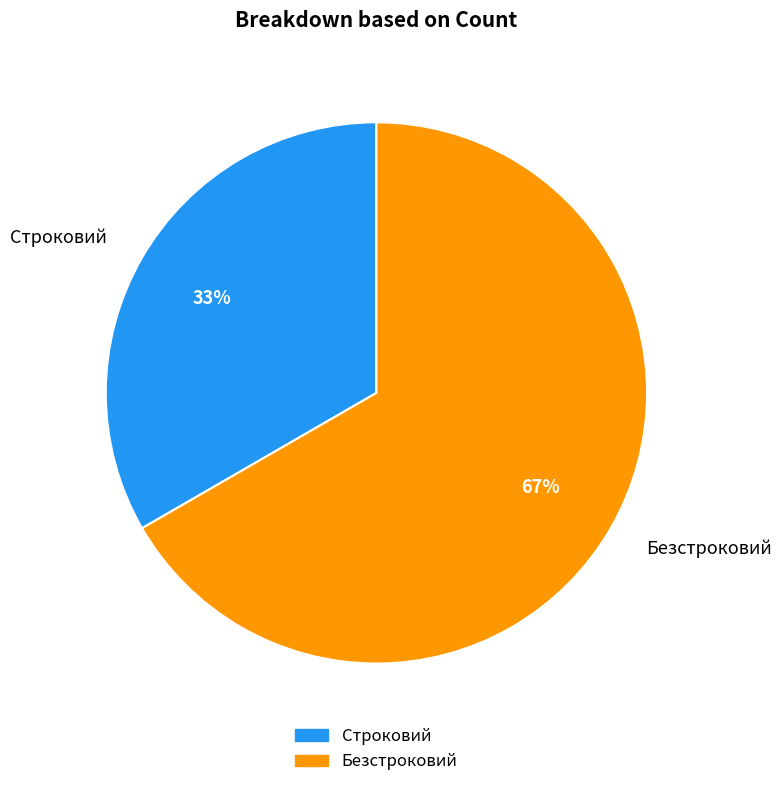

How many slices are in this pie chart?

2